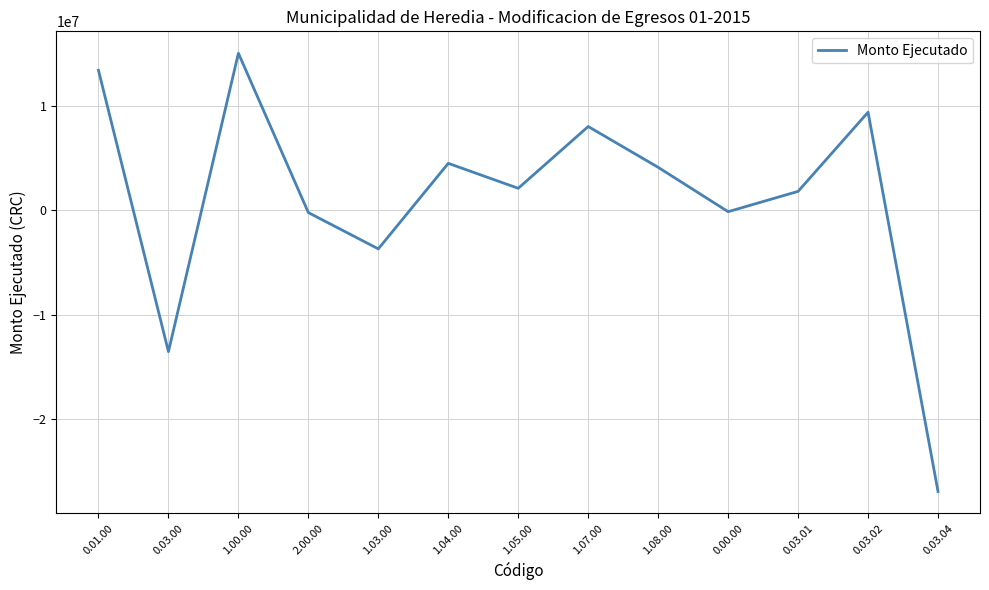

What is the approximate value at 0.01.00?

13415382.0